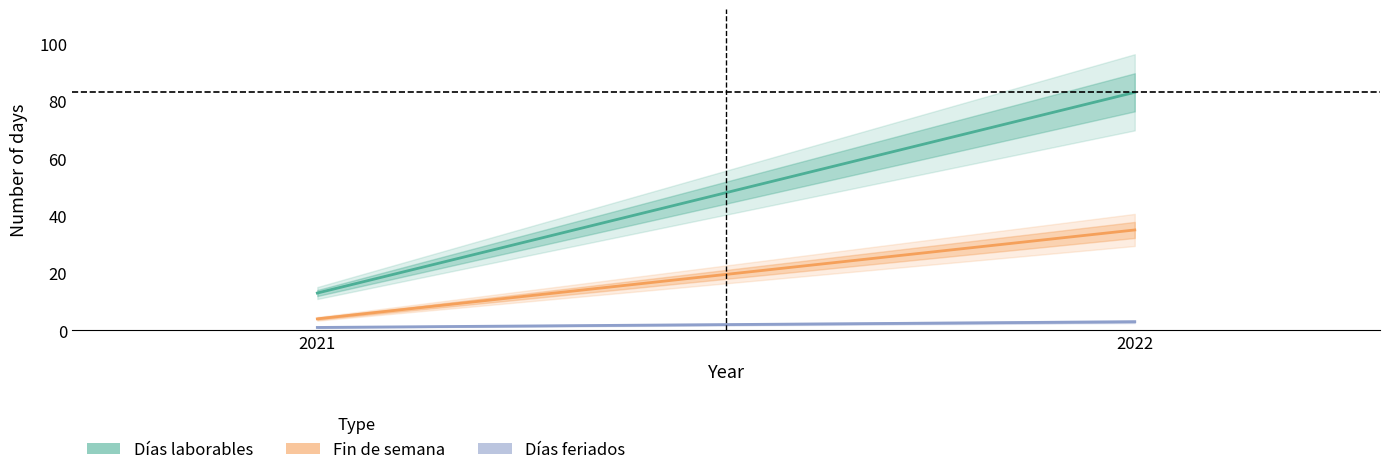

At which label is Días feriados closest to 2?

2021